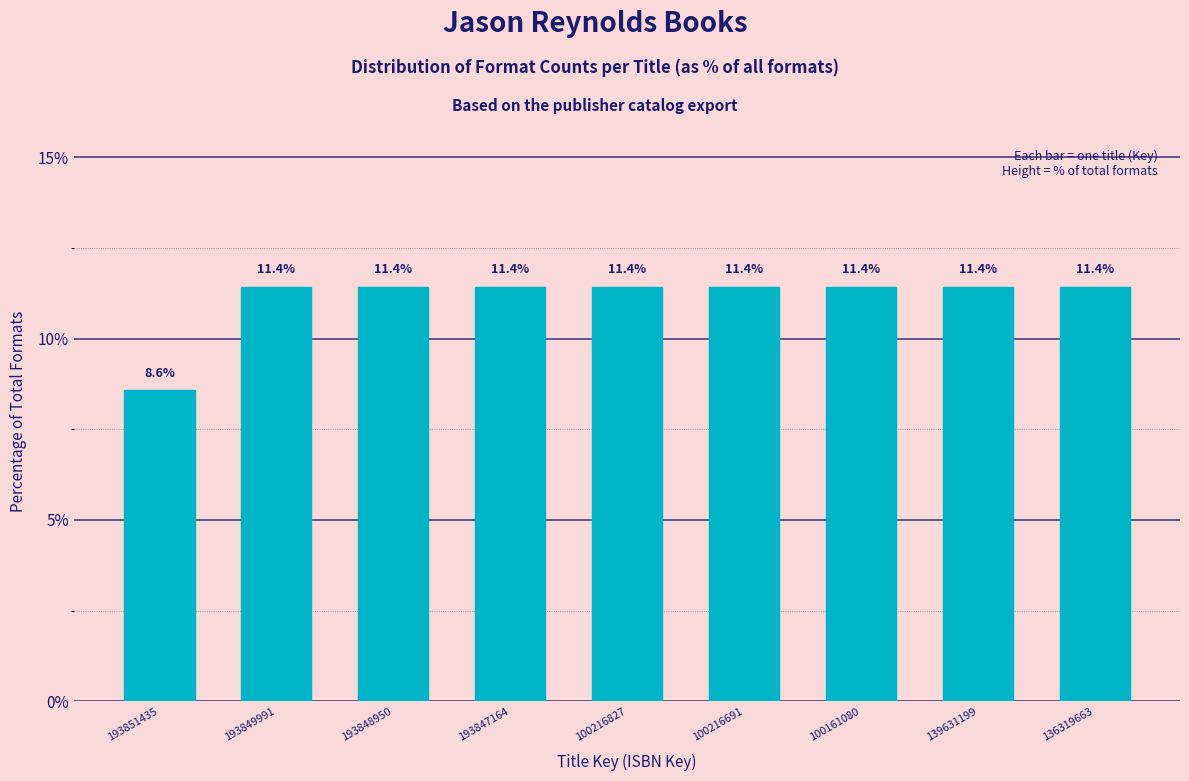

Reading left to right, transcribe all the data shown in this chart.

8.6	11.4	11.4	11.4	11.4	11.4	11.4	11.4	11.4